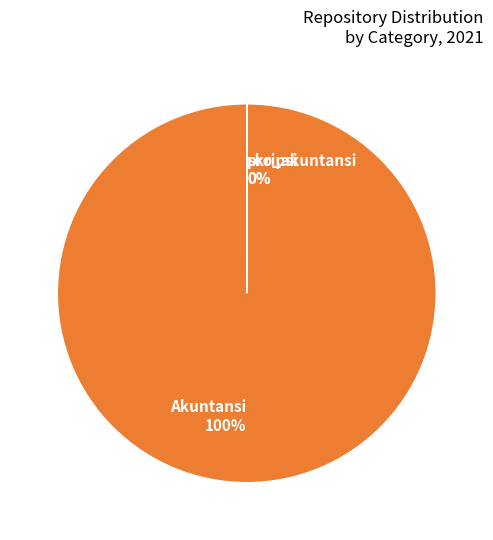

To the nearest percent, what is the difference between the largest and smallest slice percentages?

100%